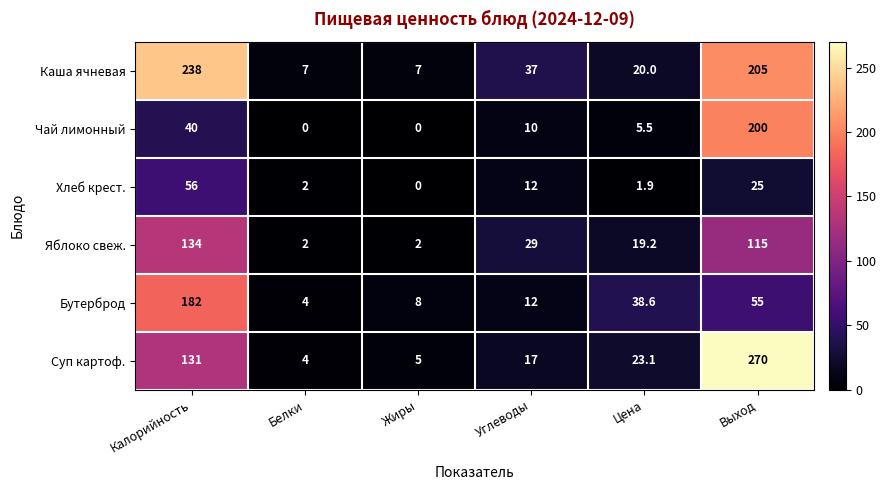

What is the sum of the Хлеб крест. values at Цена and Калорийность?

57.9